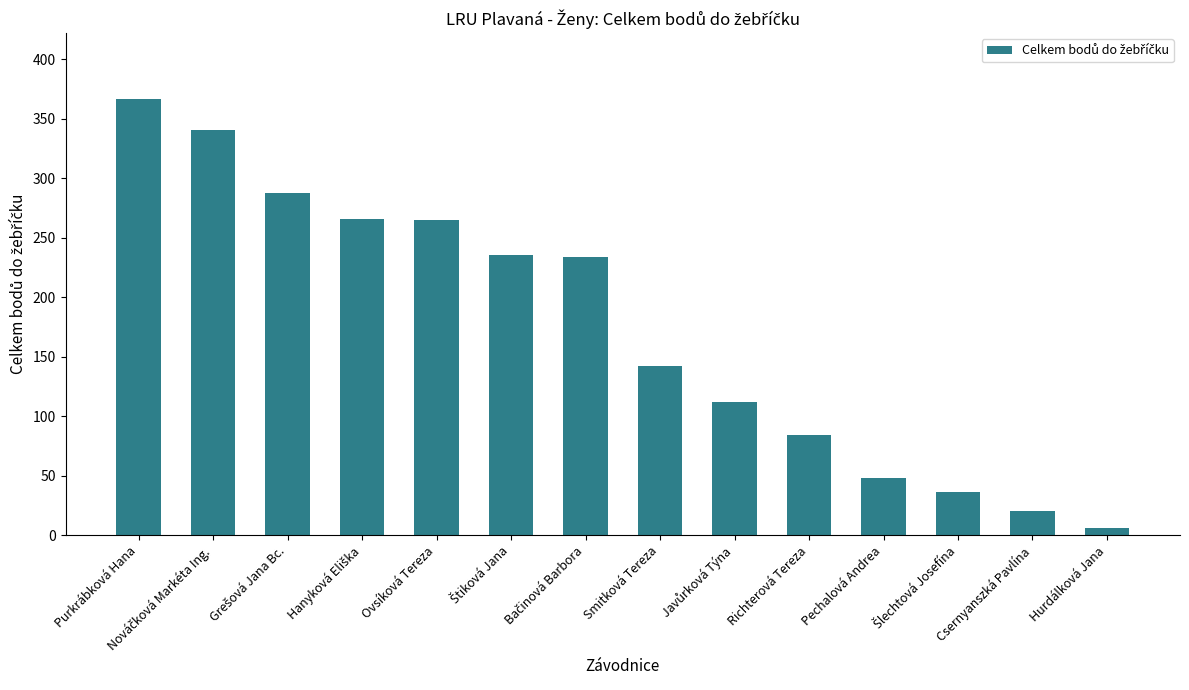

What is the change in value from Smitková Tereza to Pechalová Andrea?

-94